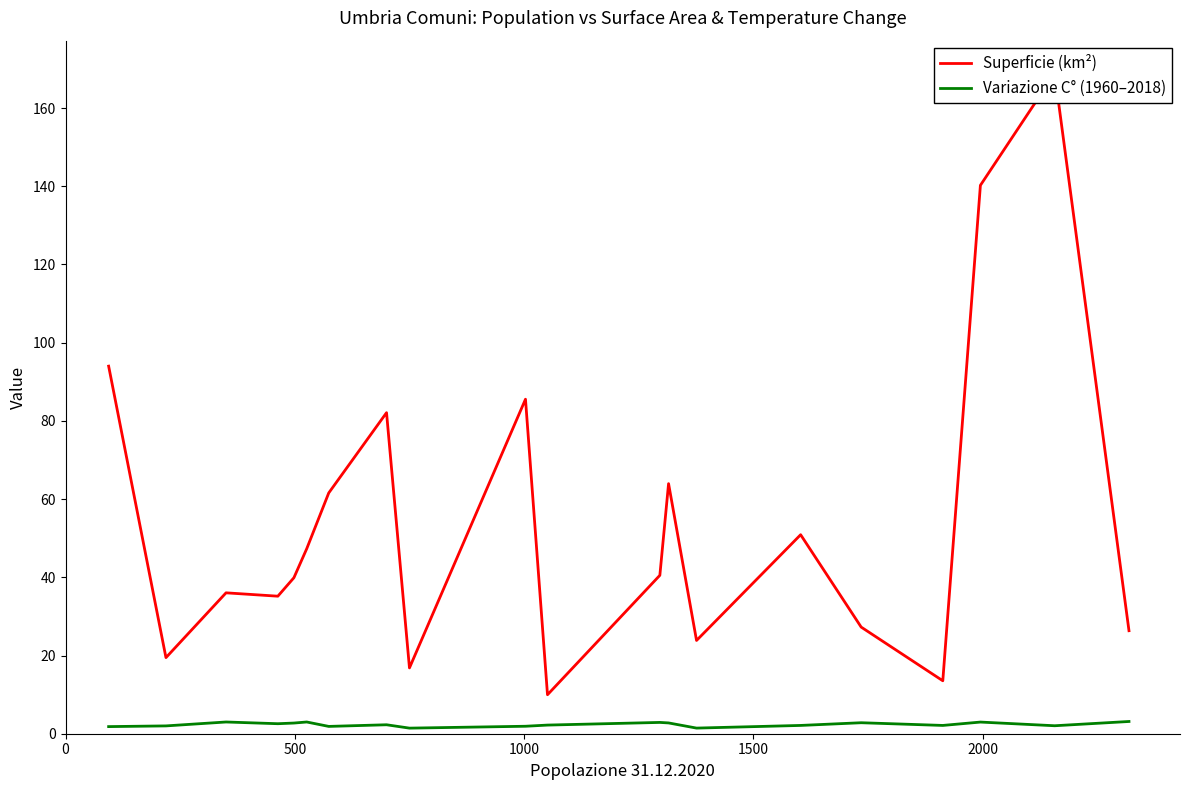

Which series has the largest range (max minus min)?

Superficie (km²)